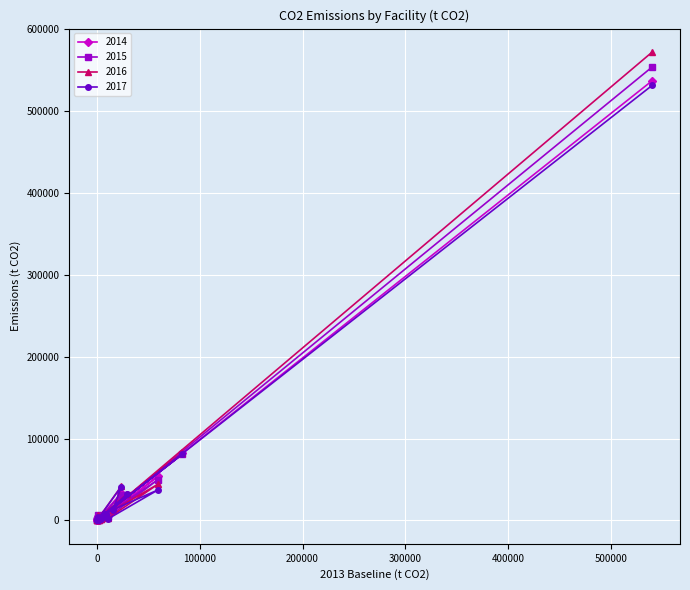

Where is the first local minimum for 2017?

1819